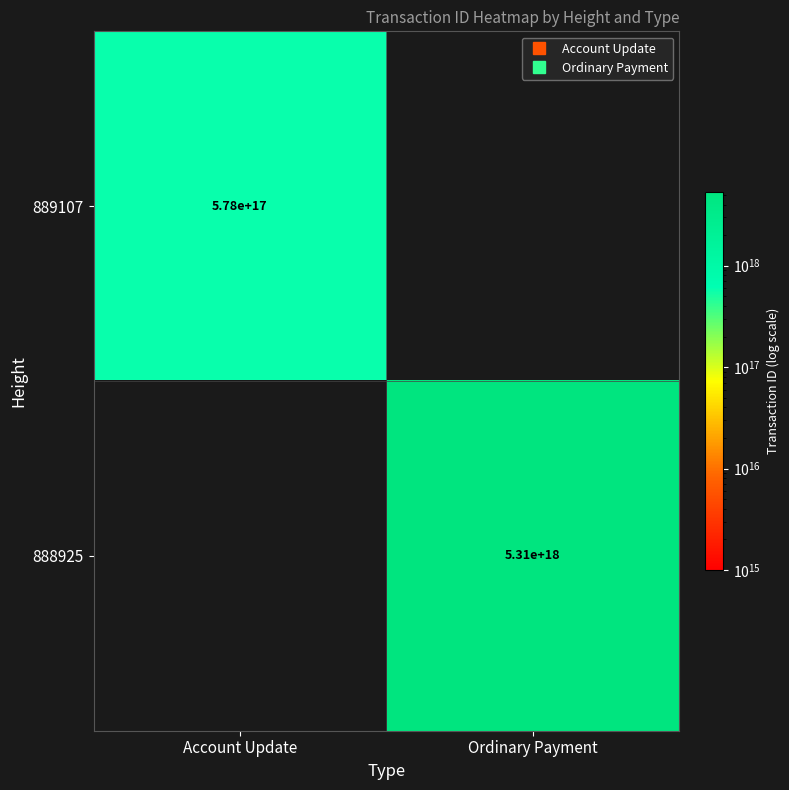

How many positive values does the 889107 series have?

1